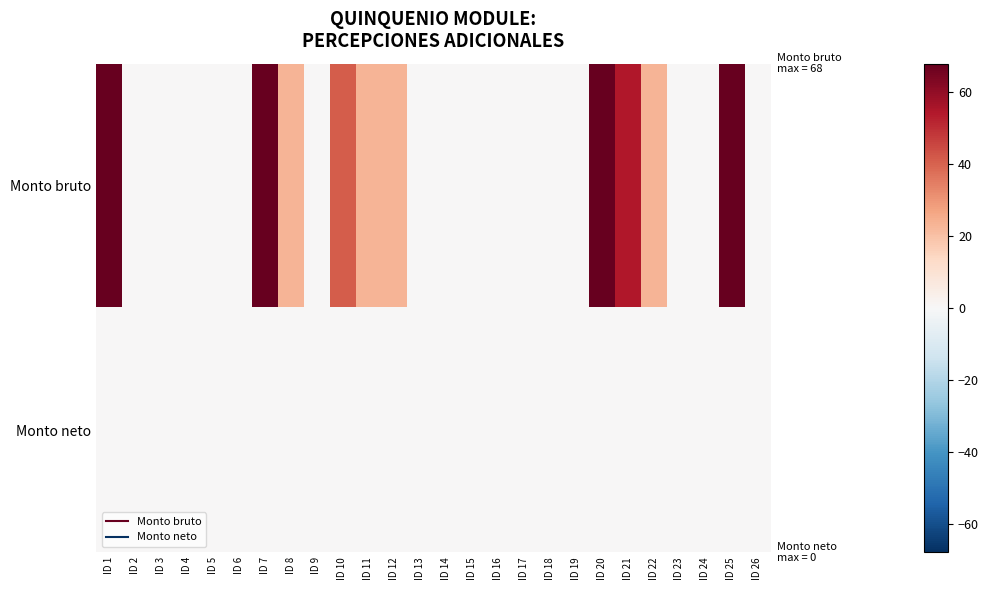

Rank the series by their maximum value, from lowest to highest.

Monto neto, Monto bruto